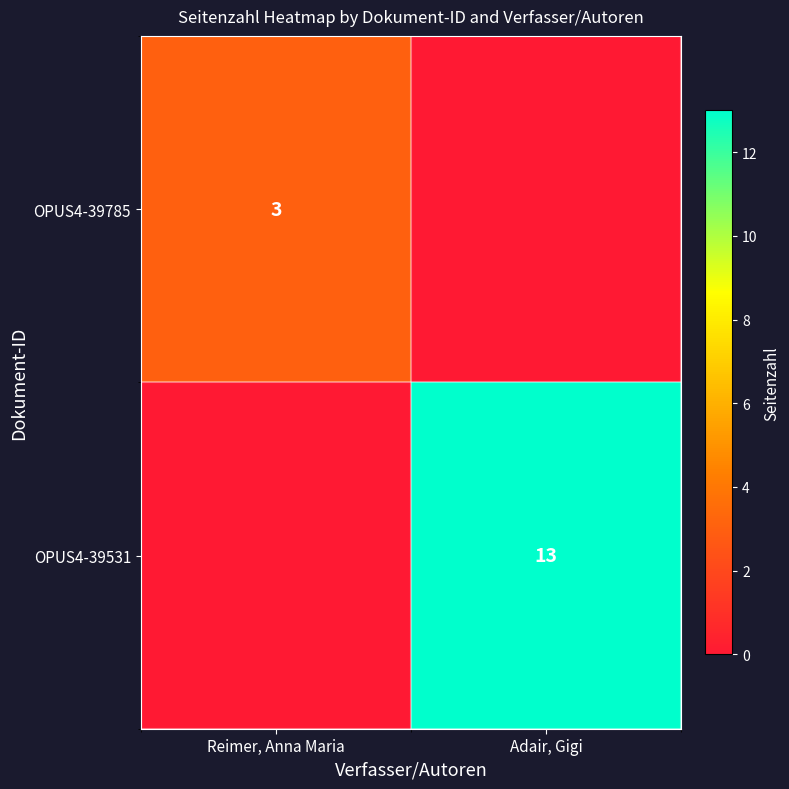

Is it true that OPUS4-39531 equals 8 at Adair, Gigi?

False